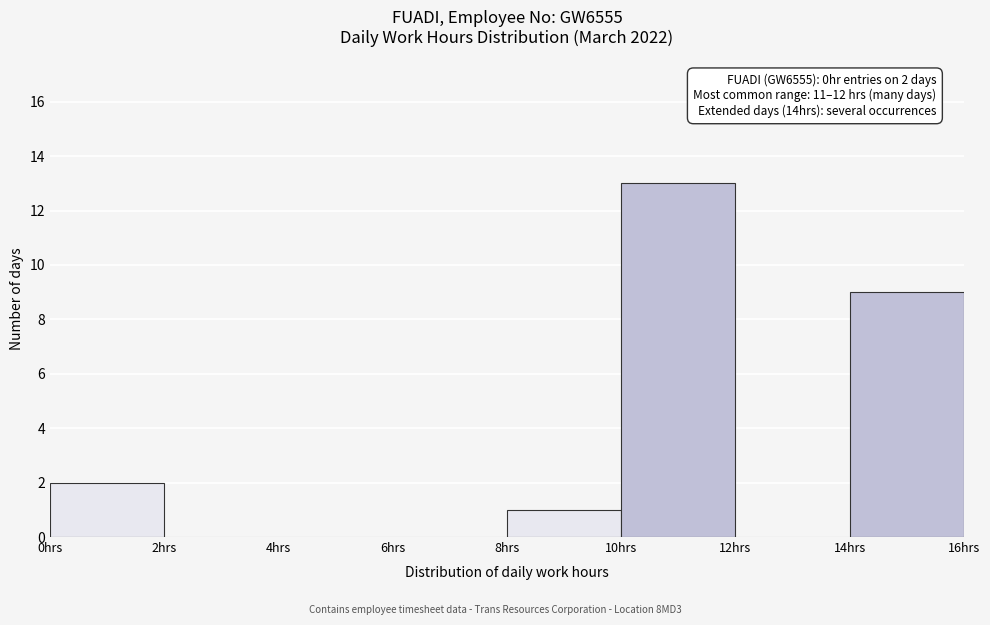

Which range on the x-axis has the tallest bar?

10 to 12